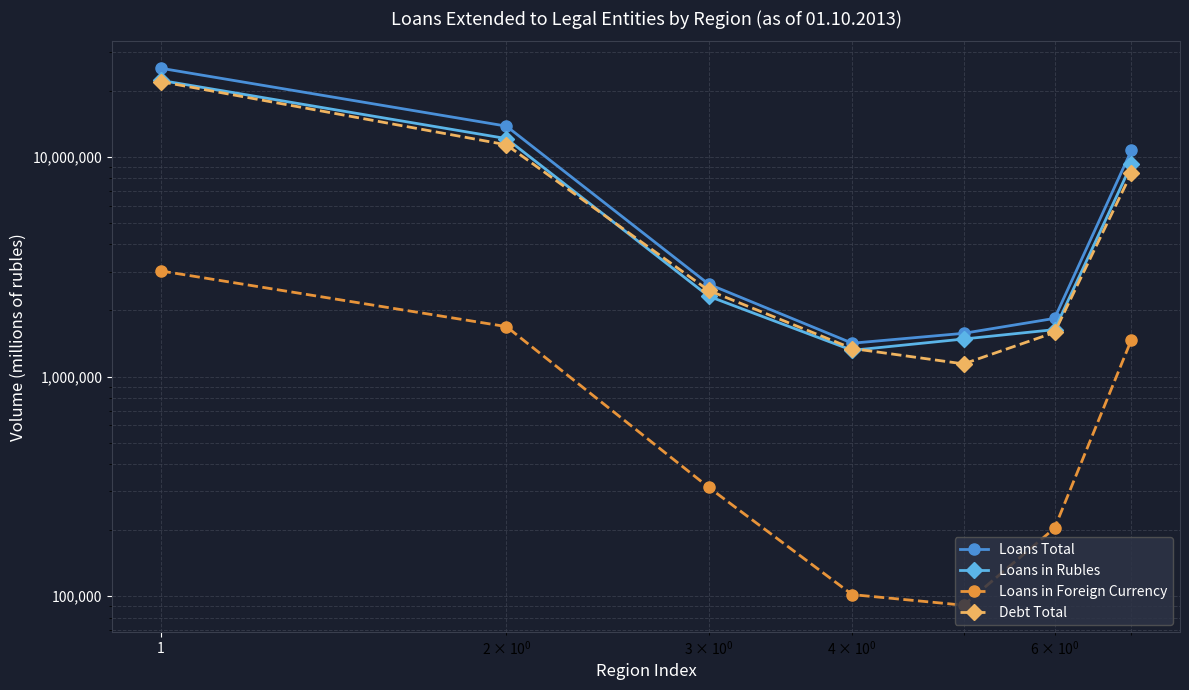

How many lines are shown in the chart?

4